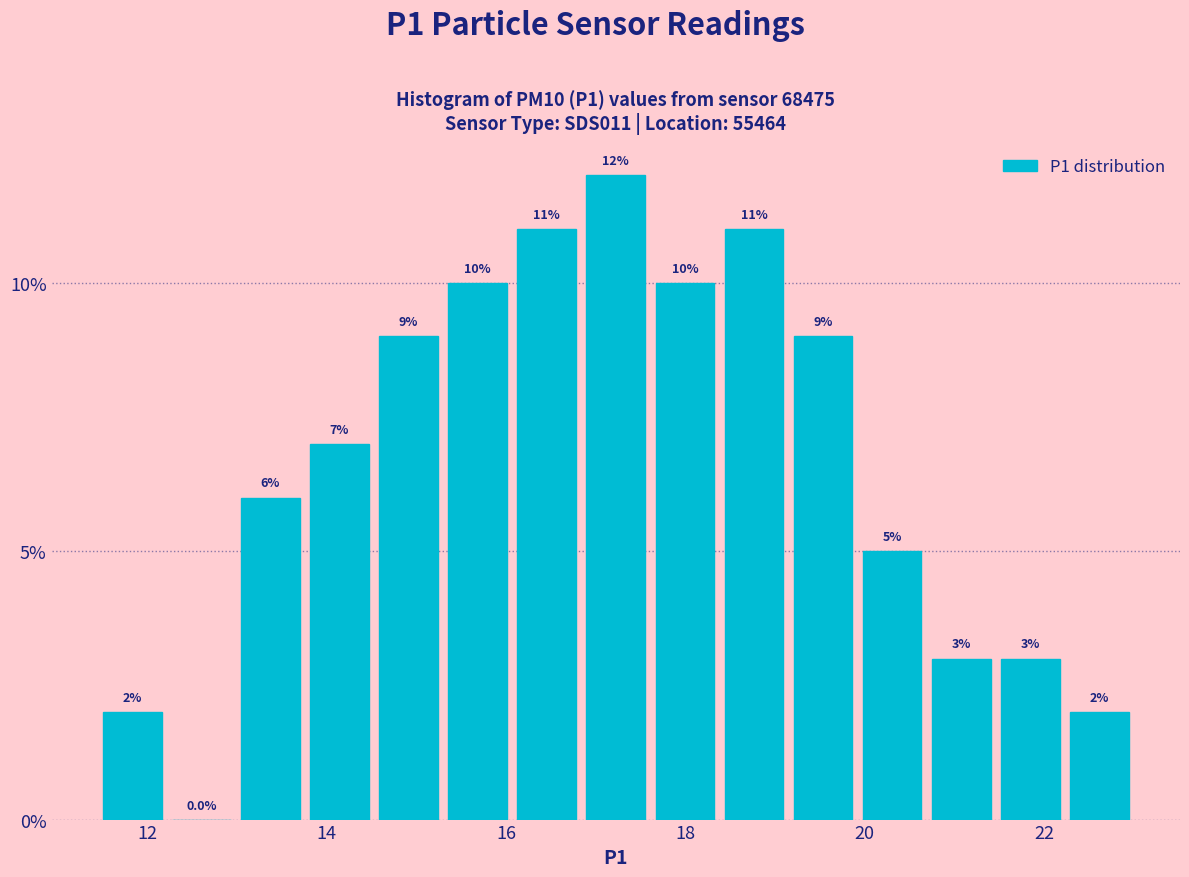

Around what value on the x-axis is the tallest bar? Give the approximate position of its centre, as read against the axis.

17.2